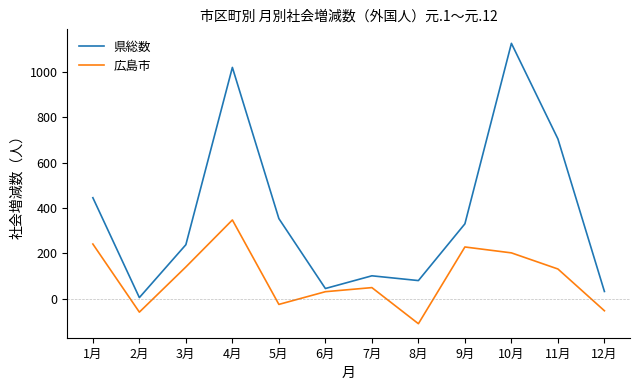

In 広島市, how many points are lower than both neighbors (excluding endpoints)?

3